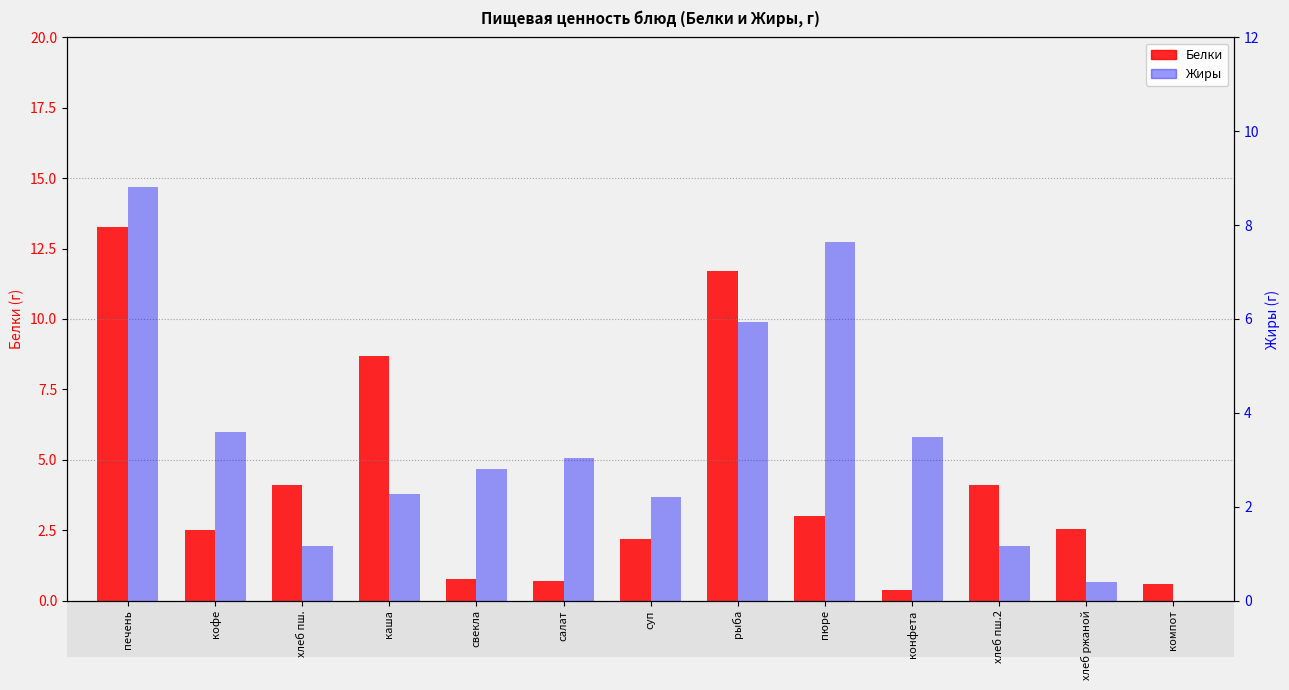

Reading right to left, extract all data points from this chart.

Белки: 0.6	2.5	4.1	0.4	3.0	11.7	2.2	0.7	0.8	8.7	4.1	2.5	13.3
Жиры: 0.0	0.4	1.2	3.5	7.7	5.9	2.2	3.0	2.8	2.3	1.2	3.6	8.8